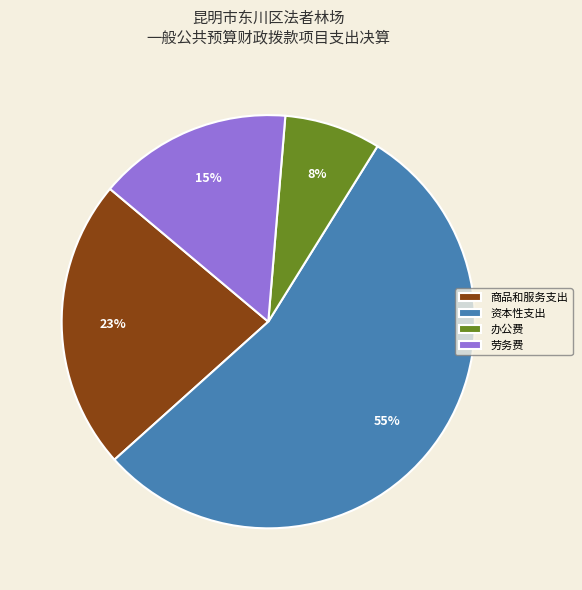

Combined, do 办公费 and 资本性支出 account for over 50%?

Yes